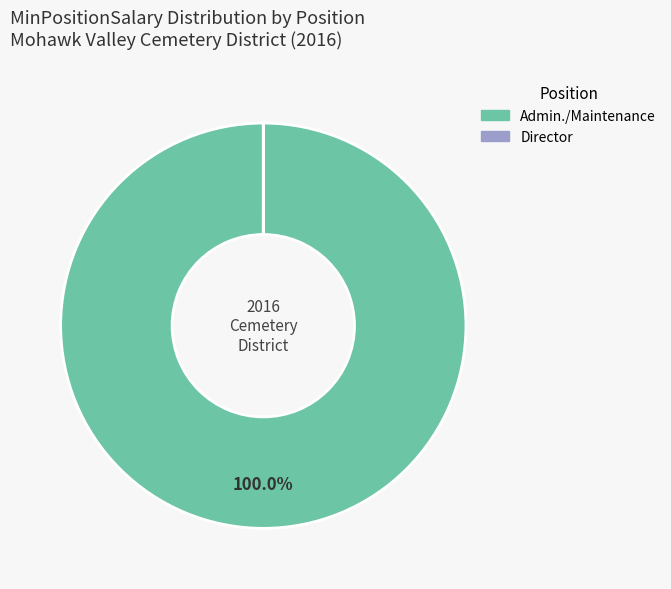

Is there any slice that represents more than half of the pie?

Yes